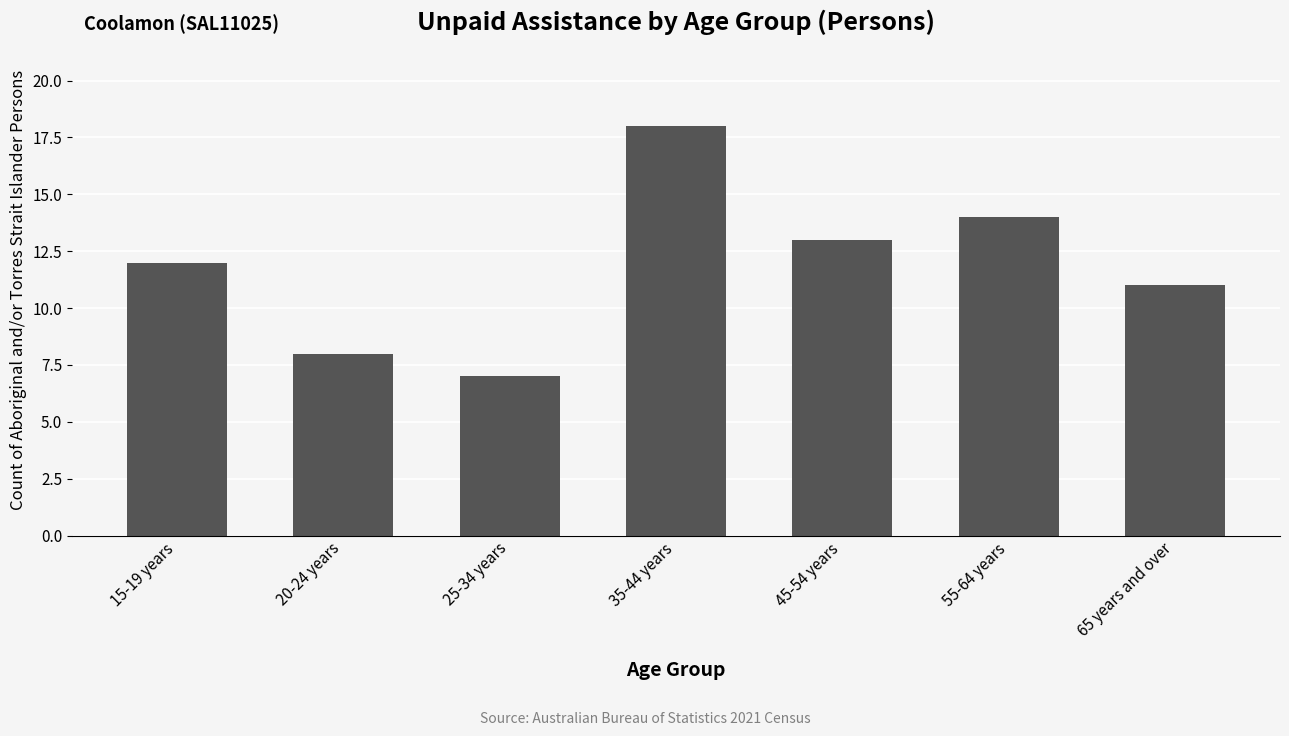

What is the difference between the maximum and minimum values?

11